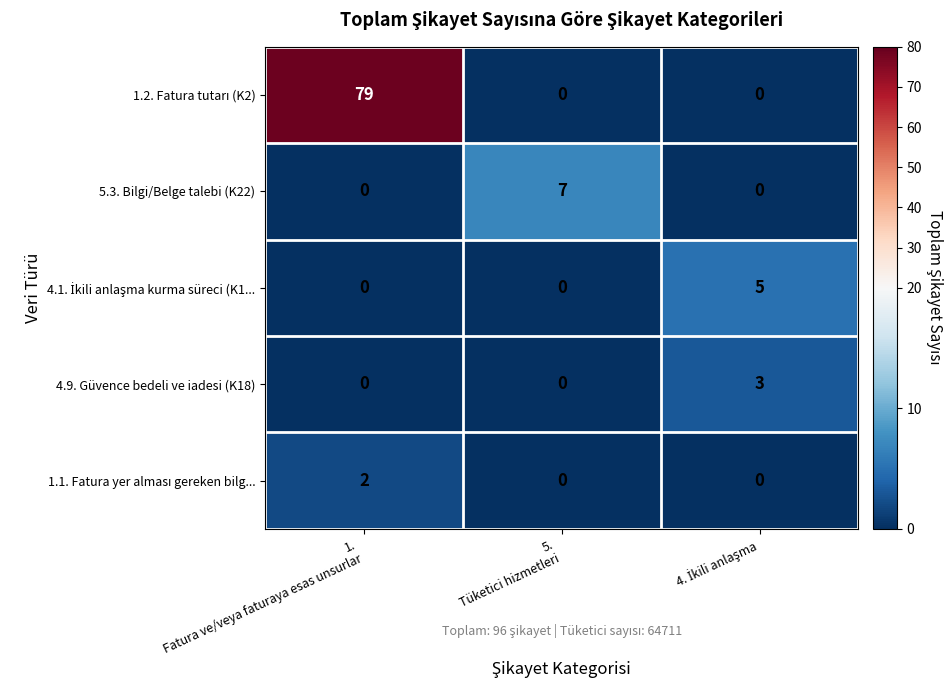

What is the difference between the maximum and second lowest values in the 5.3. Bilgi/Belge talebi (K22) series?

7